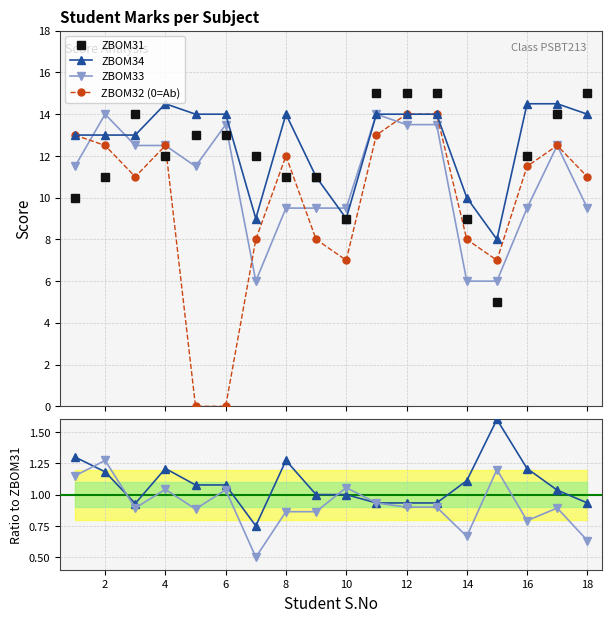

What is the value of the ZBOM33 point at the 1st from the left?

1.1